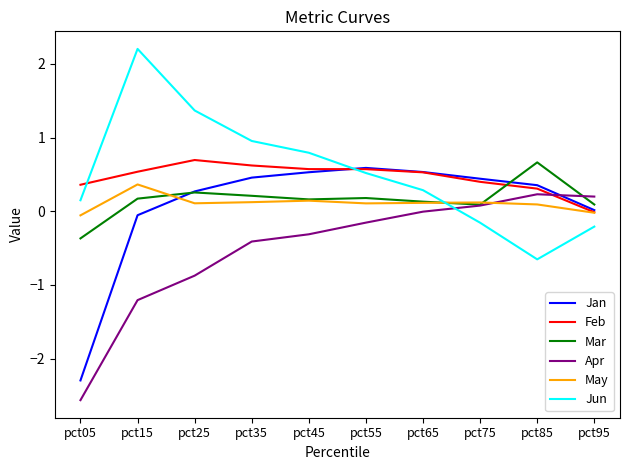

How many values in Jun are above zero?

7